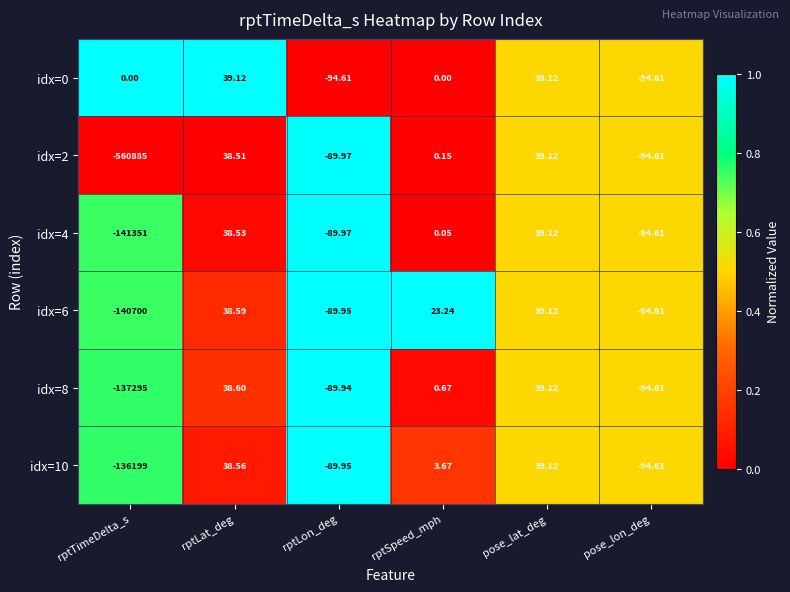

At which label does idx=10 reach its minimum?

rptTimeDelta_s